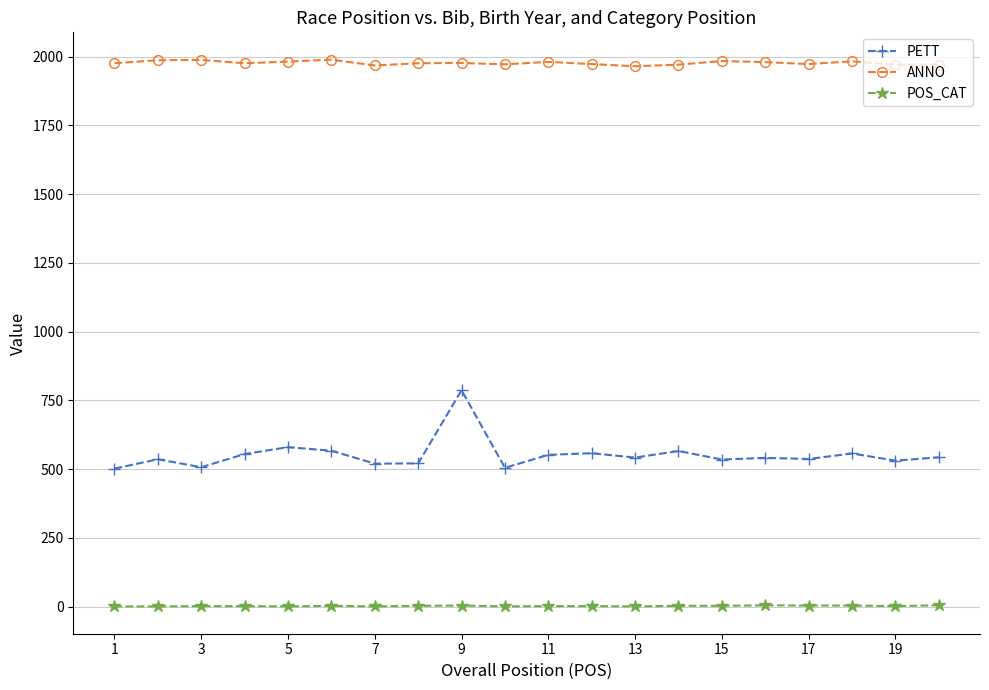

What is the highest value of the PETT series?

787